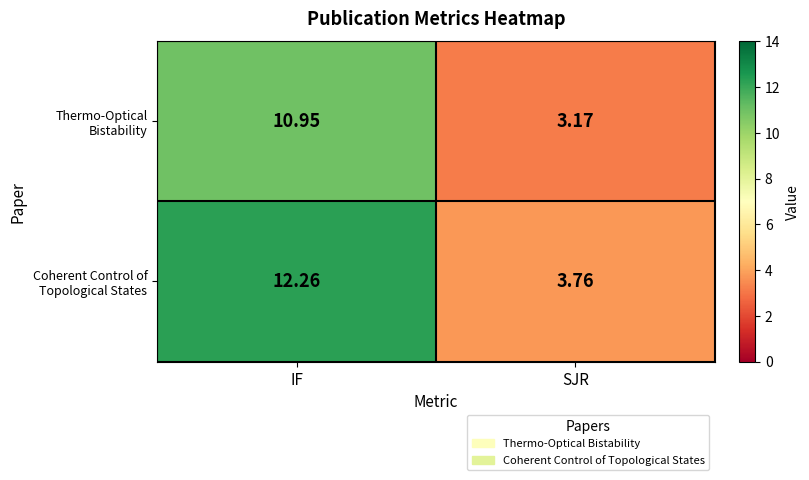

Where is Coherent Control of Topological States nearest to the value 8?

SJR